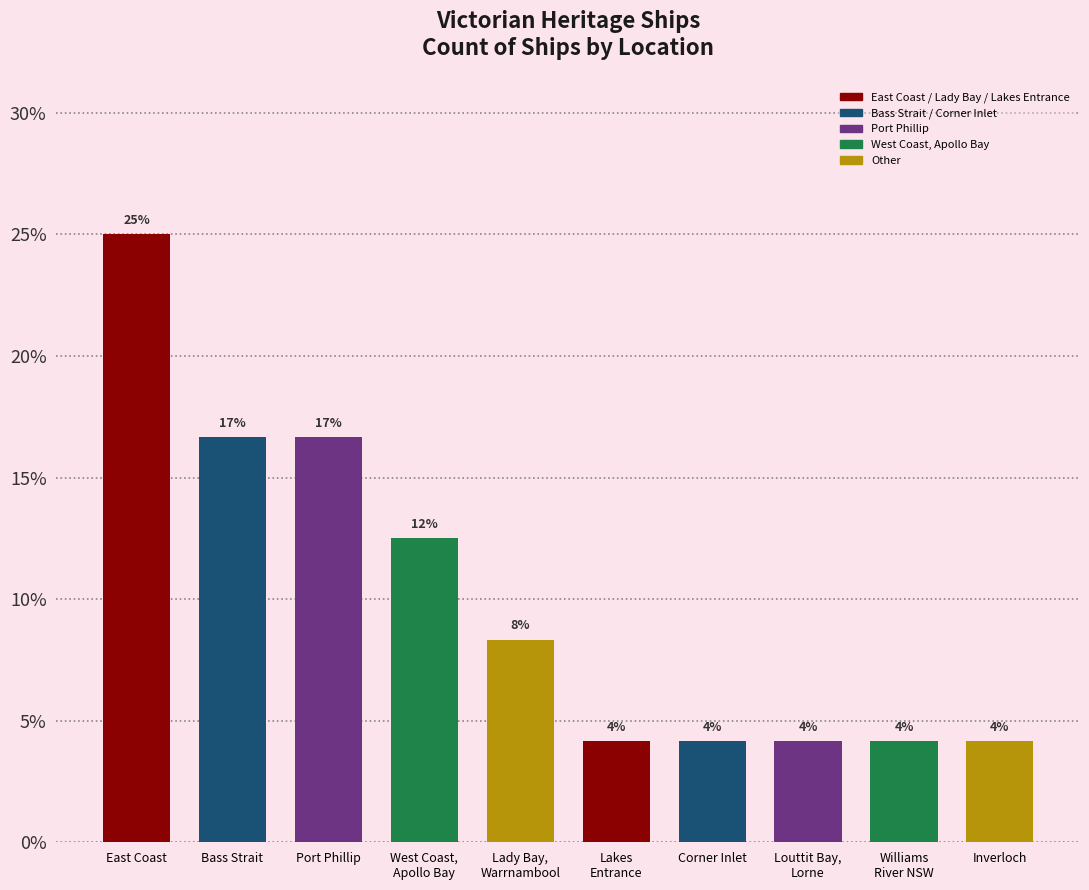

What is the label of the 5th bar from the right?

Lakes
Entrance